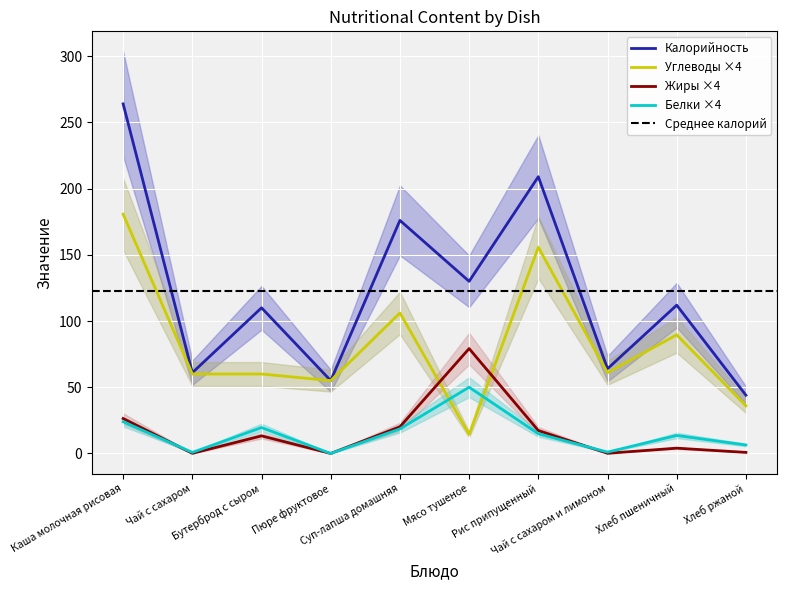

What is the sum of all Жиры values?

161.4